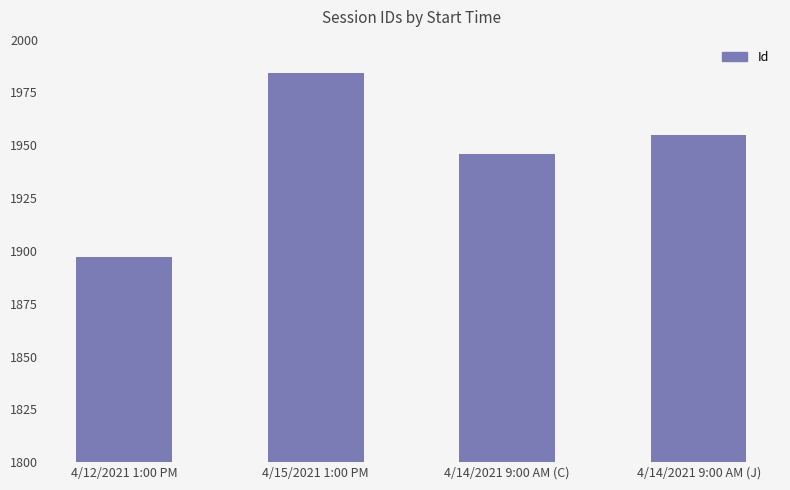

Reading left to right, list all the values displayed in this chart.

1897	1984	1946	1955